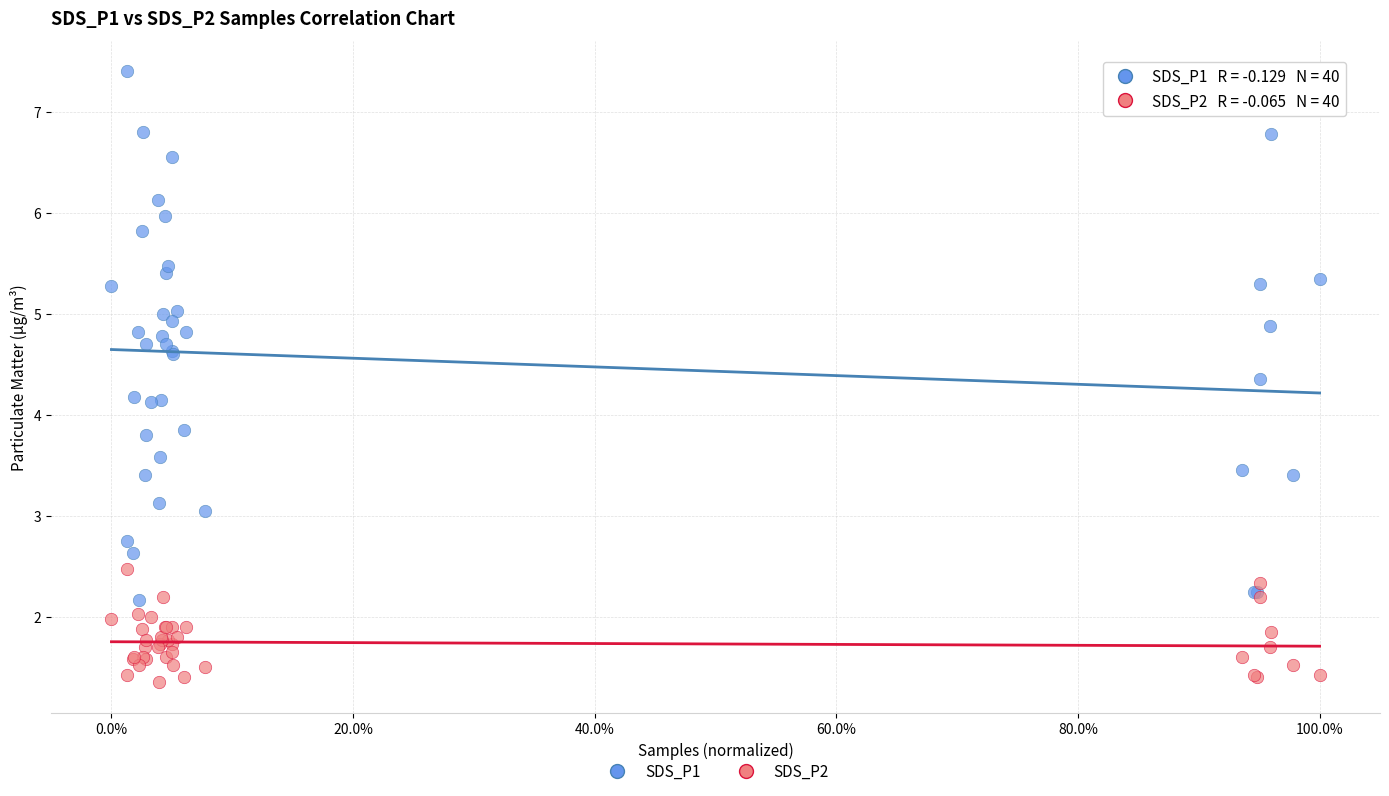

Which series reaches the maximum Y coordinate?

SDS_P1